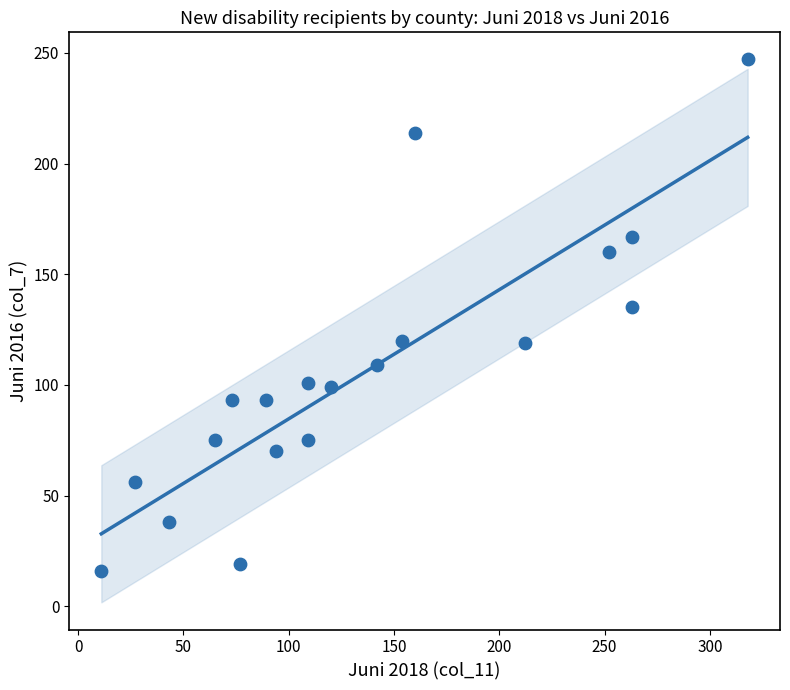

What Y value in the scatter plot is closest to 131?

135